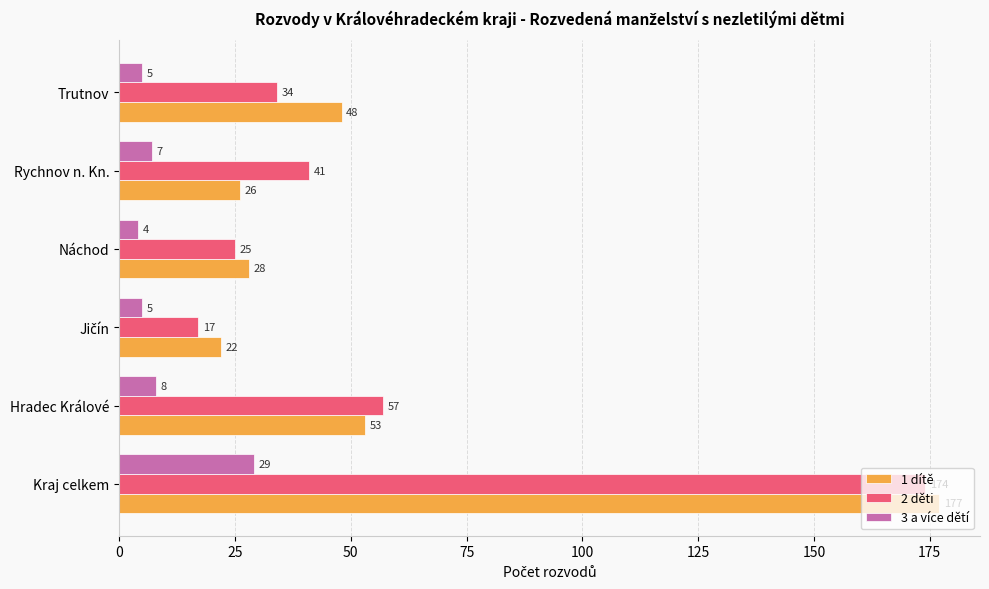

What is the sum of all 3 a více dětí values?

58